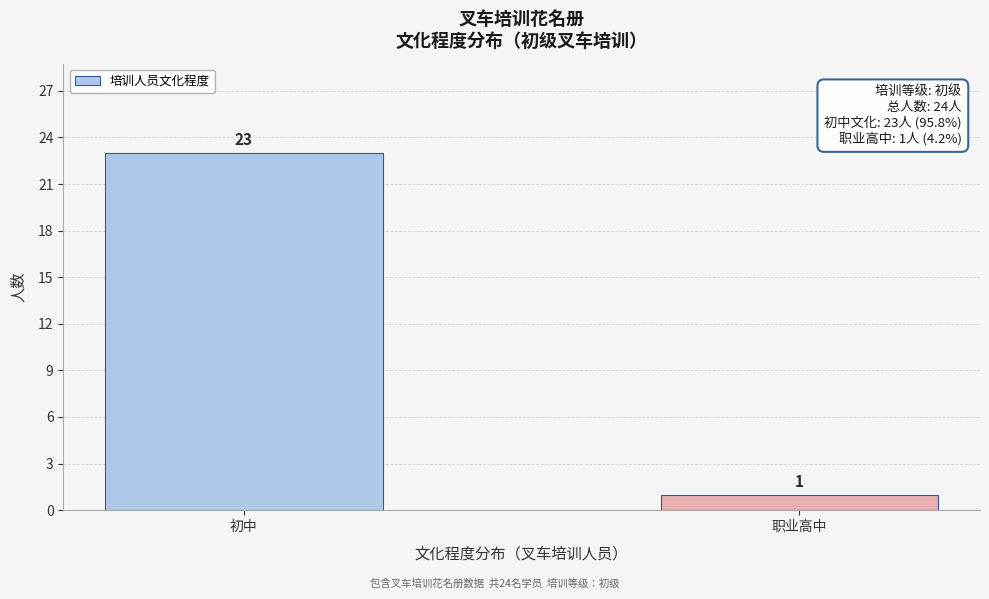

Reading left to right, what are all the values shown in this chart?

23	1